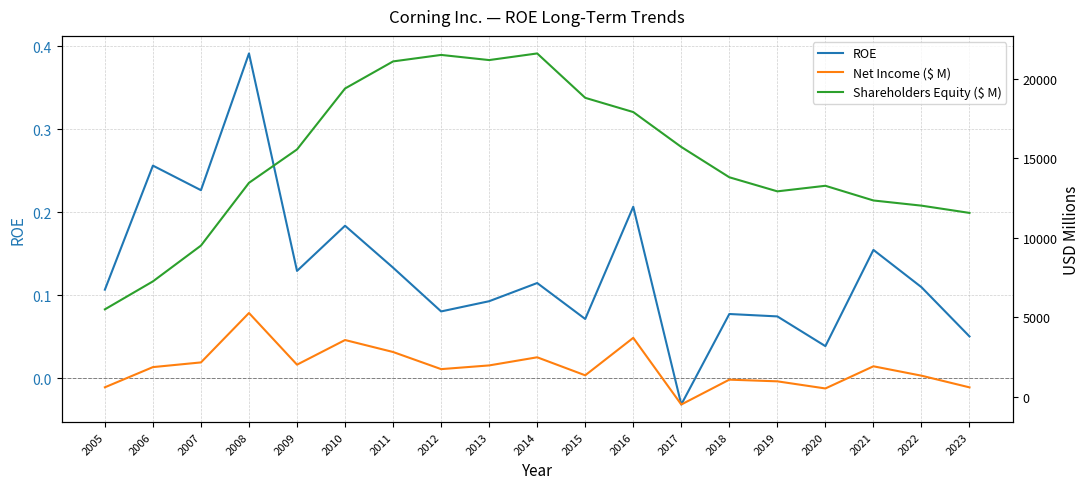

The value of Shareholders Equity ($ M) at 2005 is 5487.0. True or false?

True